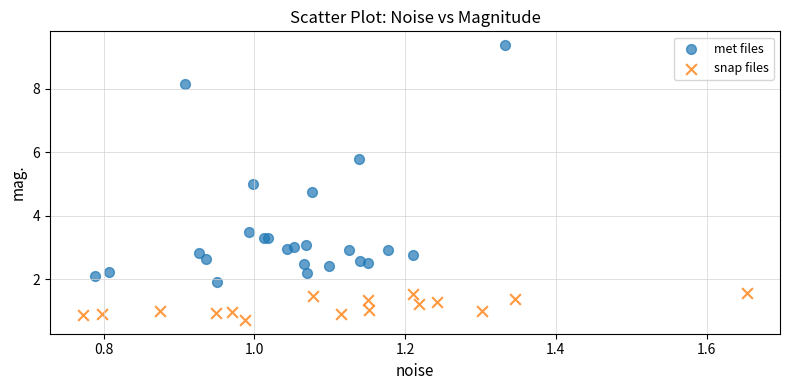

Which series has the widest spread of Y values?

met files